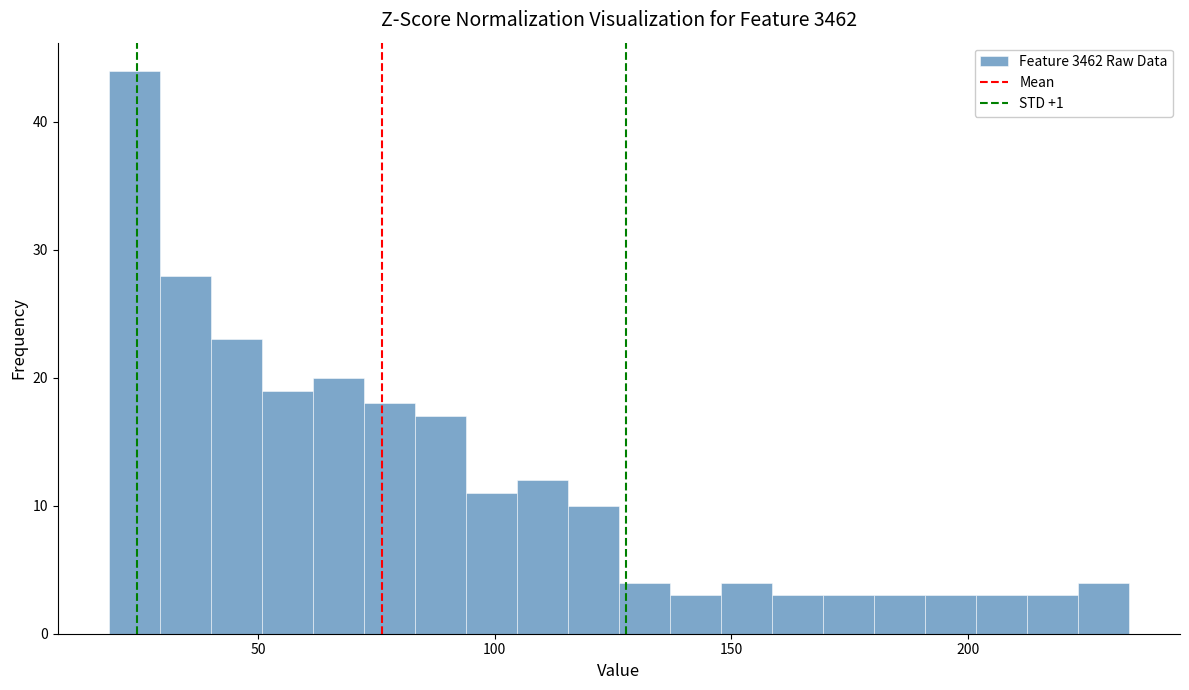

Read against the x-axis, roughly where is the centre of the tallest bar?

25